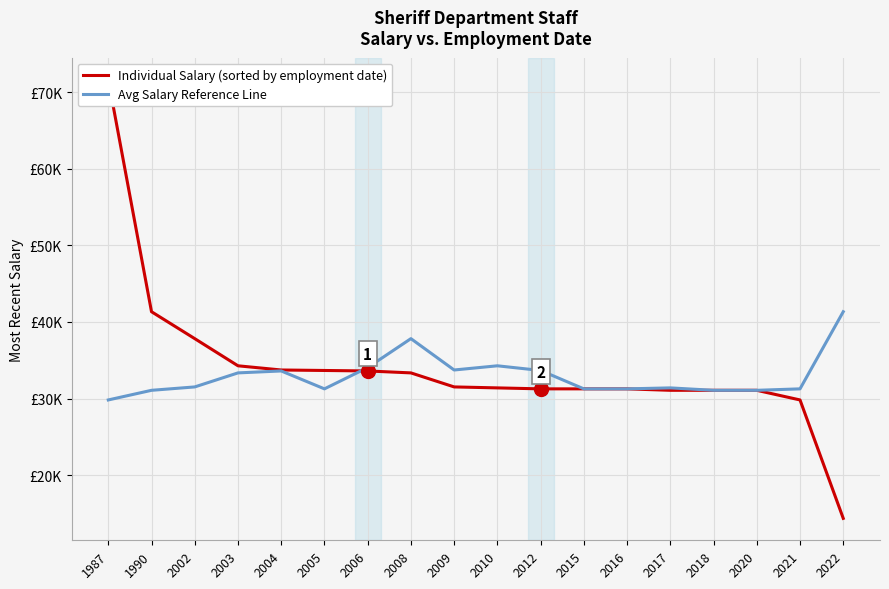

At which category does Avg Salary Reference Line reach its first local peak?

2004